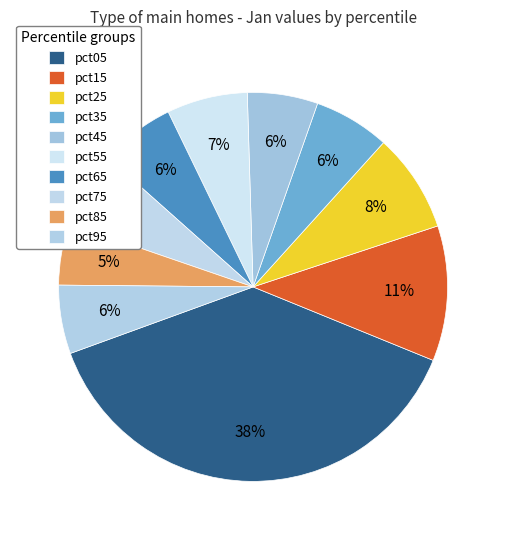

To the nearest percent, what is the difference between the largest and smallest slice percentages?

33%